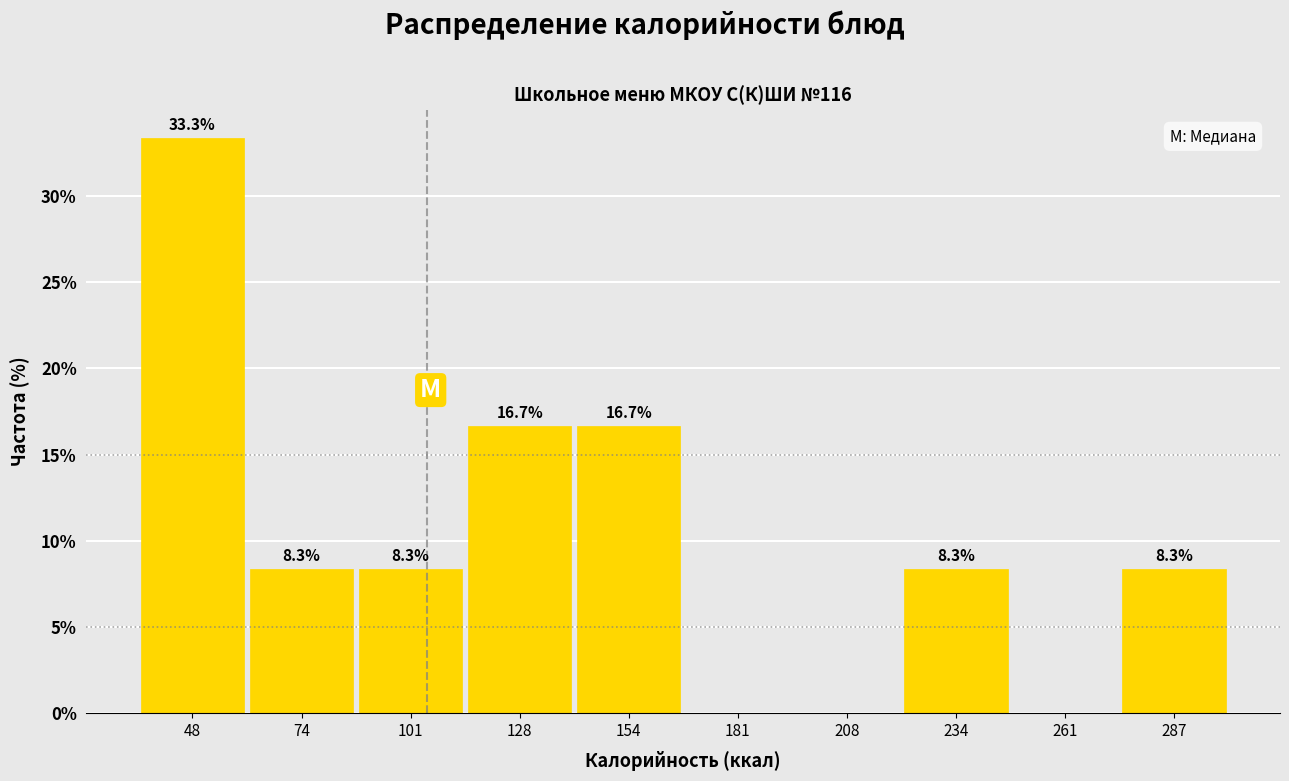

Over which range of the x-axis is the bar tallest?

35 to 60